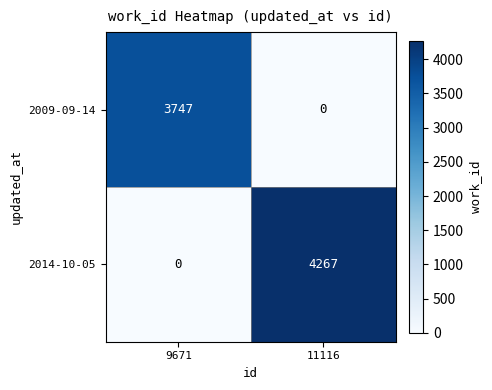

At which category is the sum across all series the highest?

11116